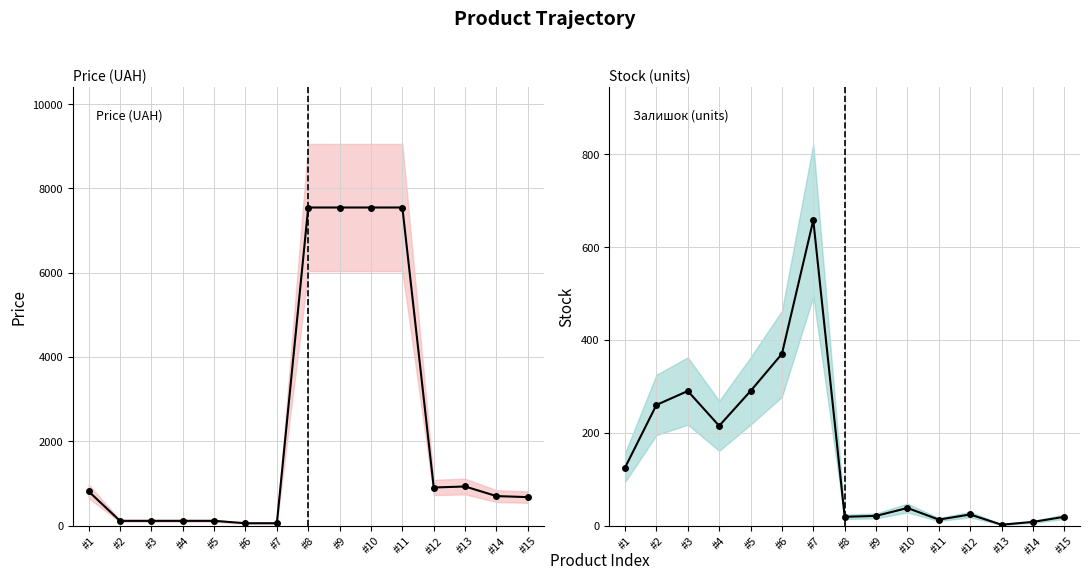

What is the sum of the Залишок values at #4 and #6?

585.0